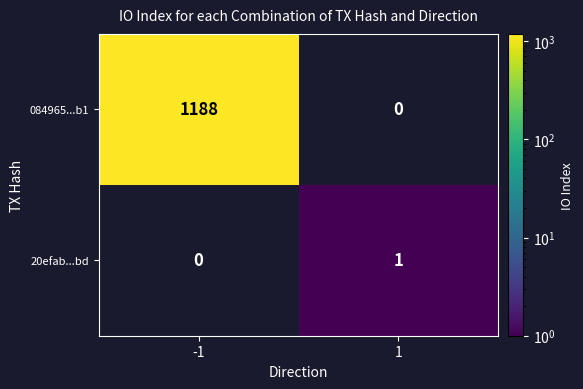

How many data points does each series have?

2